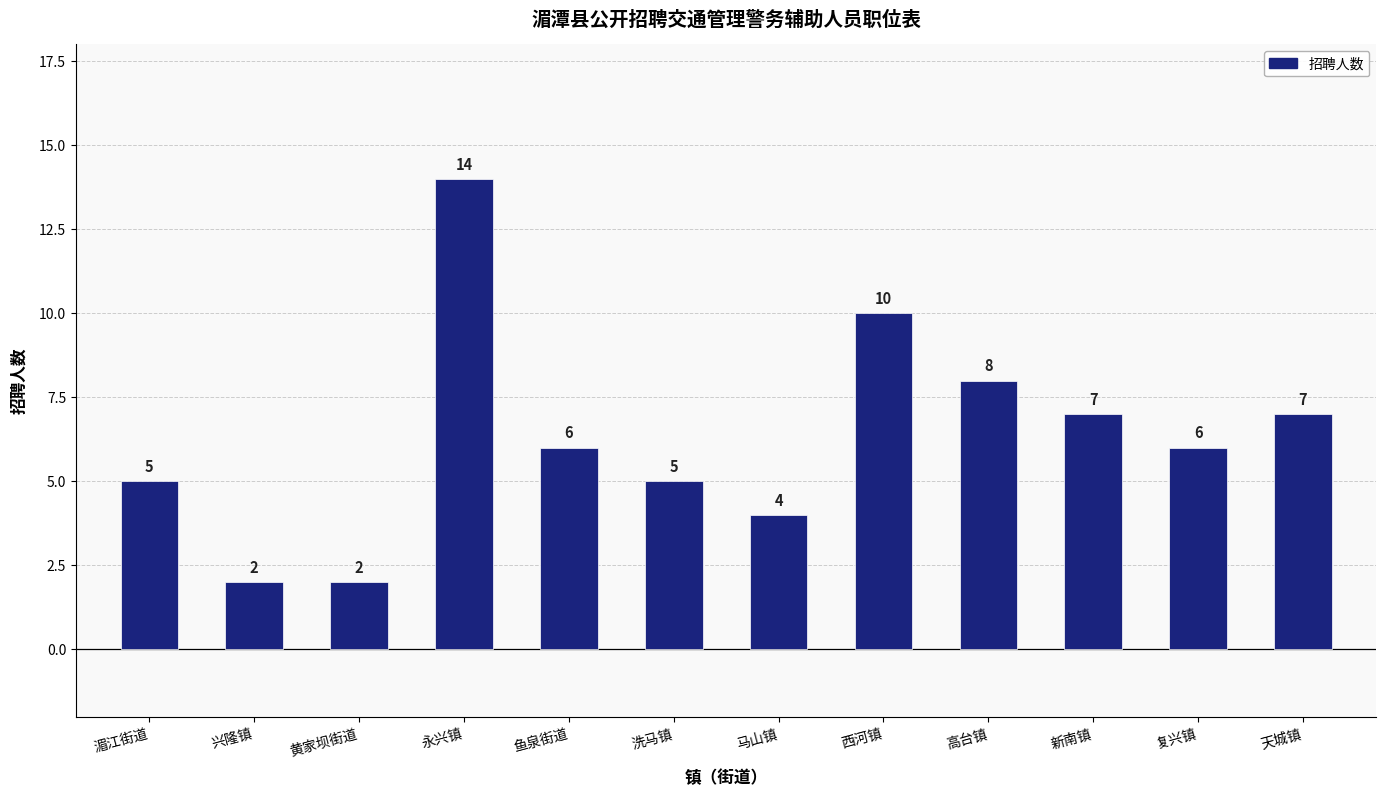

True or false: the data shows 2 at 兴隆镇.

True